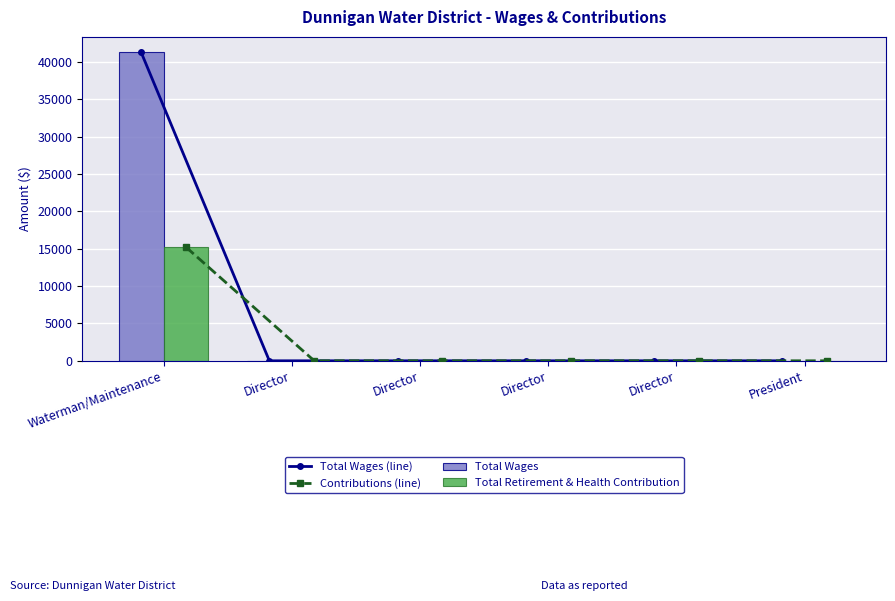

Which series has the largest total across all categories?

Total Wages (line)